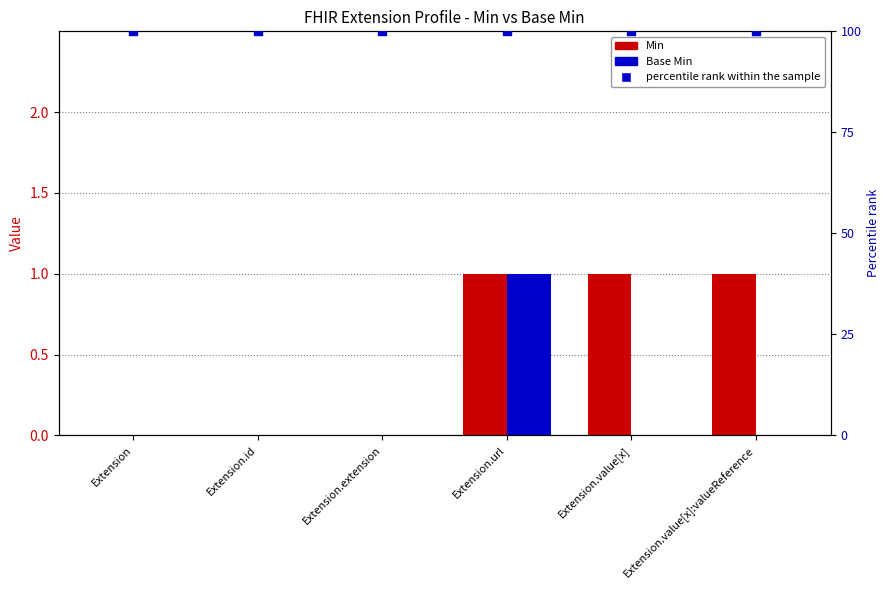

Which series has the largest Y range (max minus min)?

Min